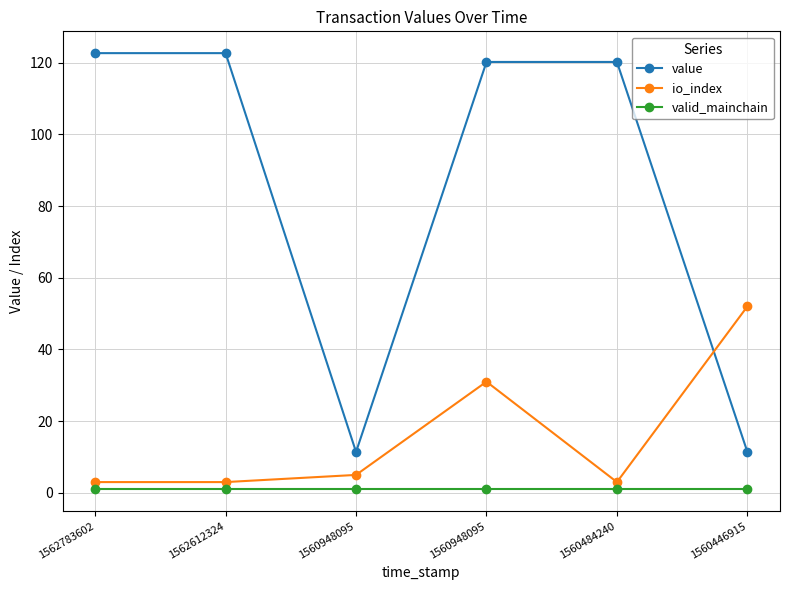

What is the average value of the valid_mainchain series?

1.0